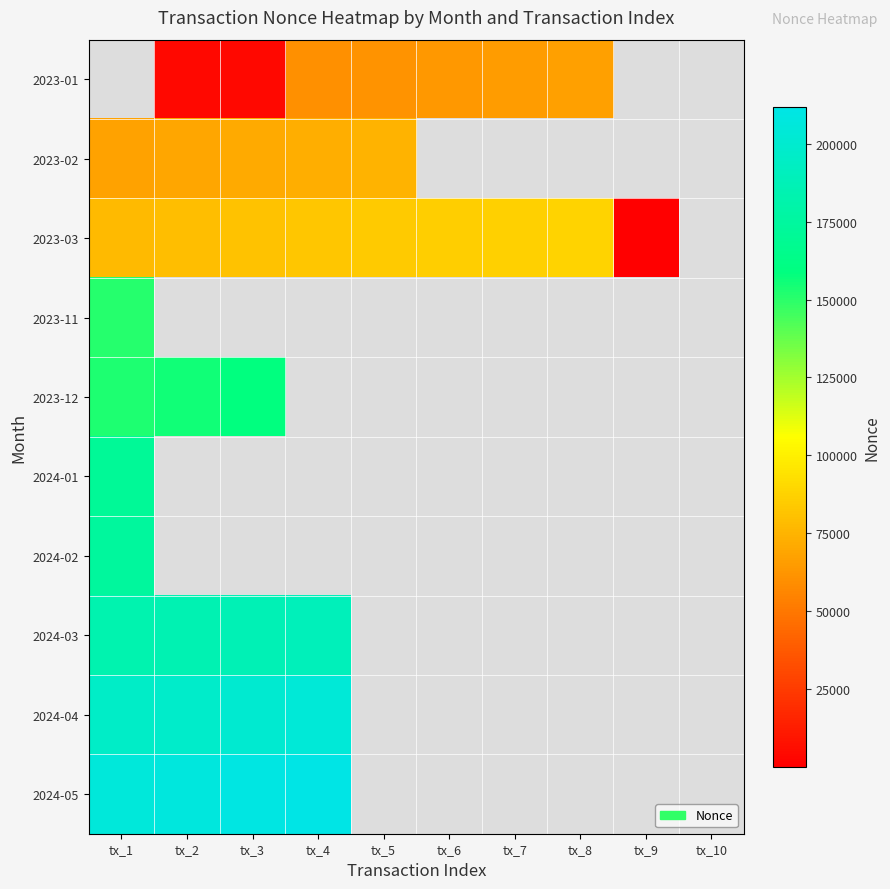

At tx_2, list the series in order from smallest to largest.

2023-01, 2023-02, 2023-03, 2023-11, 2023-12, 2024-01, 2024-02, 2024-03, 2024-04, 2024-05